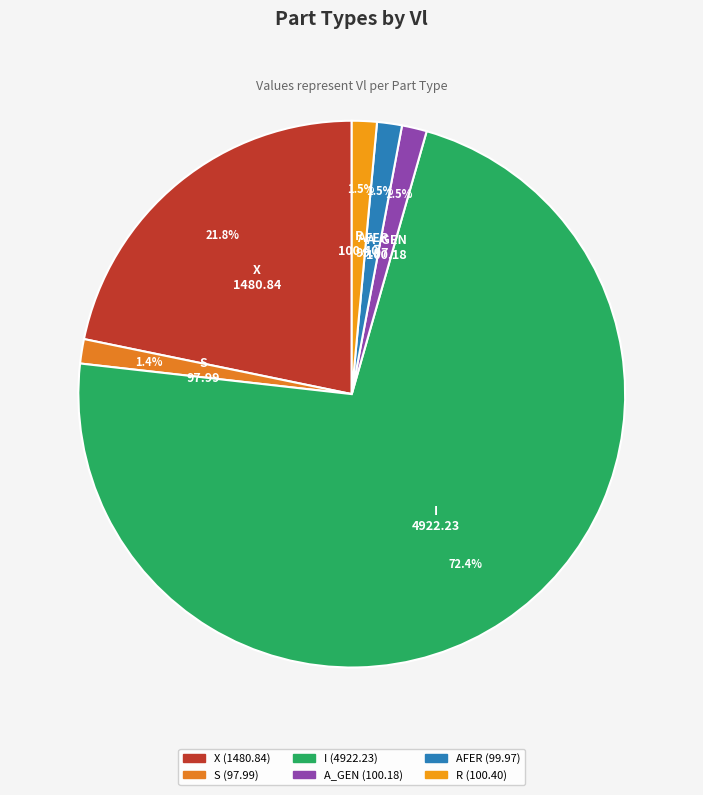

Combined, what portion of the pie is A_GEN and S?

2.9%